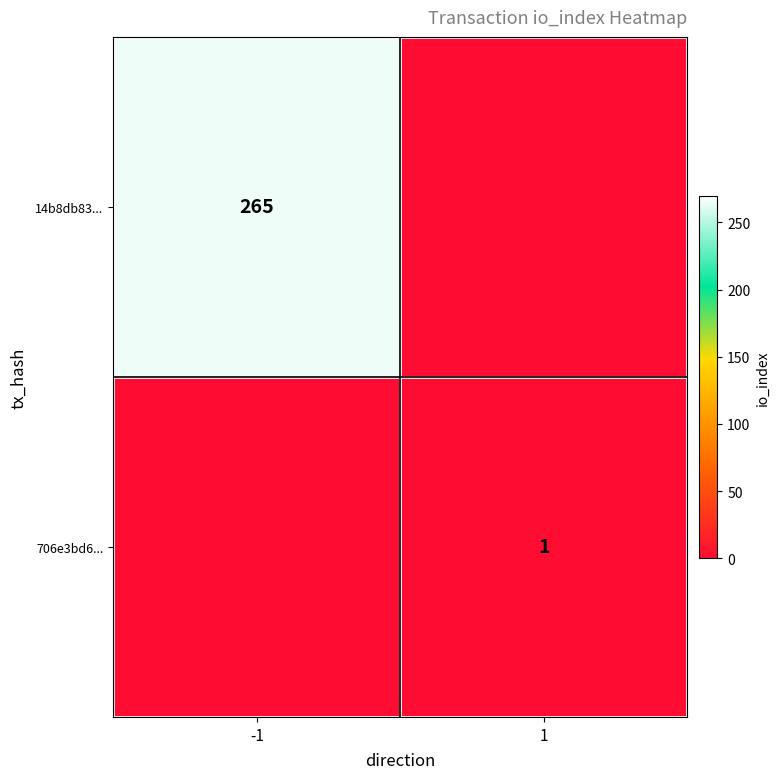

Is it true that 14b8db83... equals 66 at -1?

False